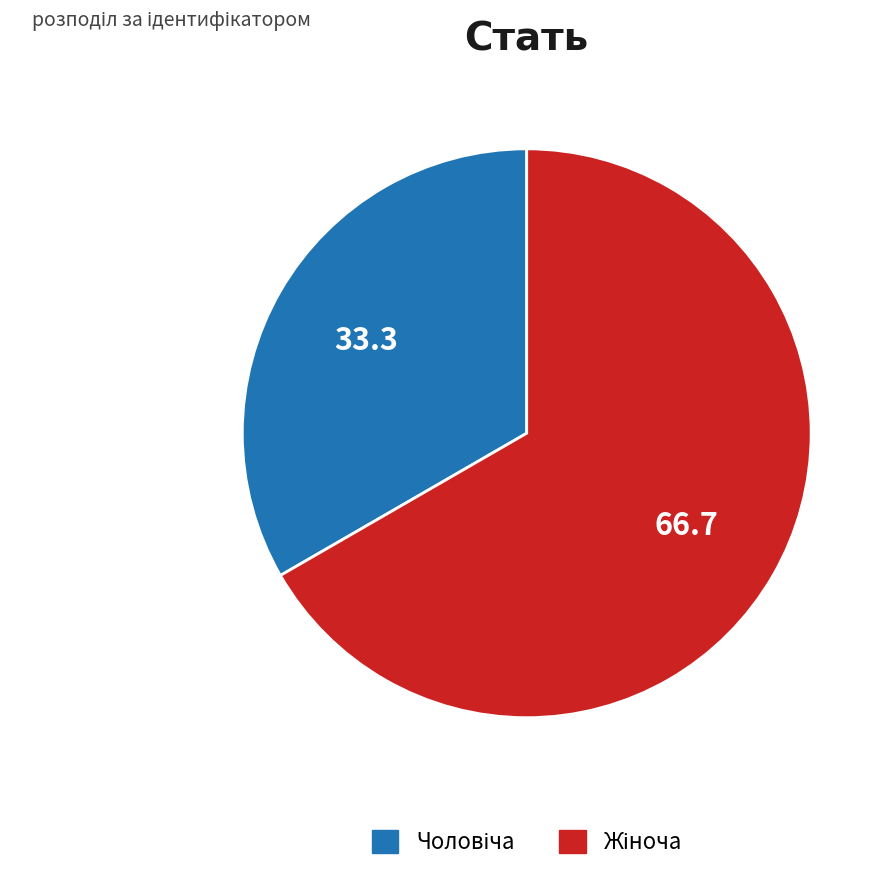

Is there a majority slice in this chart?

Yes